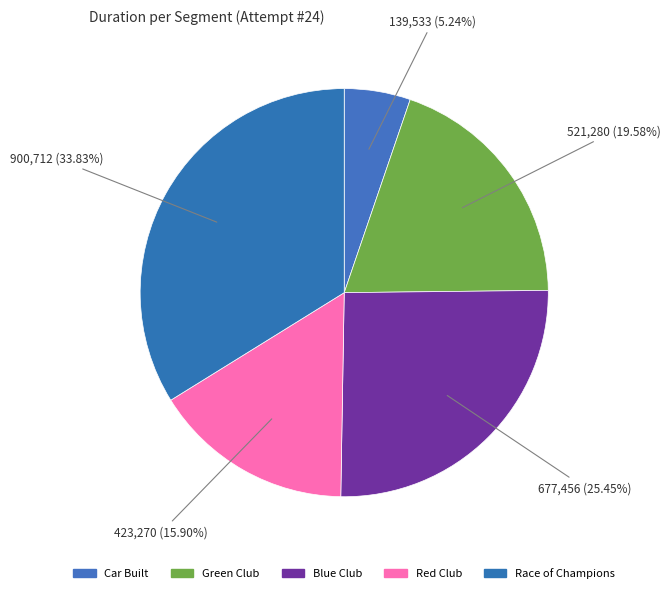

Which category has the biggest portion of the pie?

Race of Champions